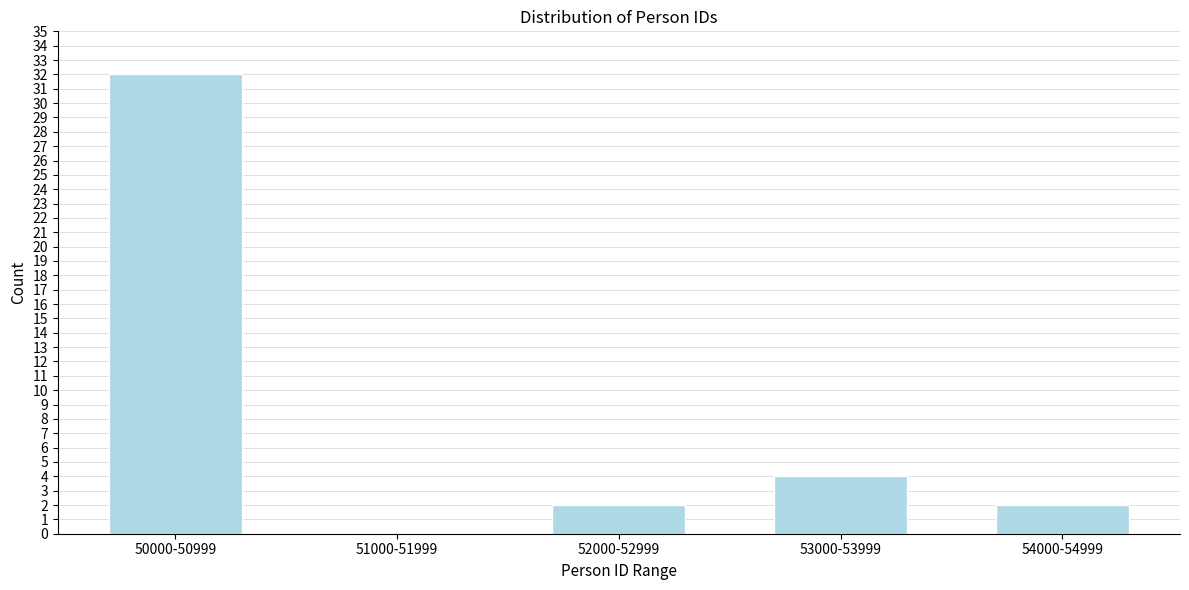

Reading left to right, list all the values displayed in this chart.

50000-50999=32	51000-51999=0	52000-52999=2	53000-53999=4	54000-54999=2